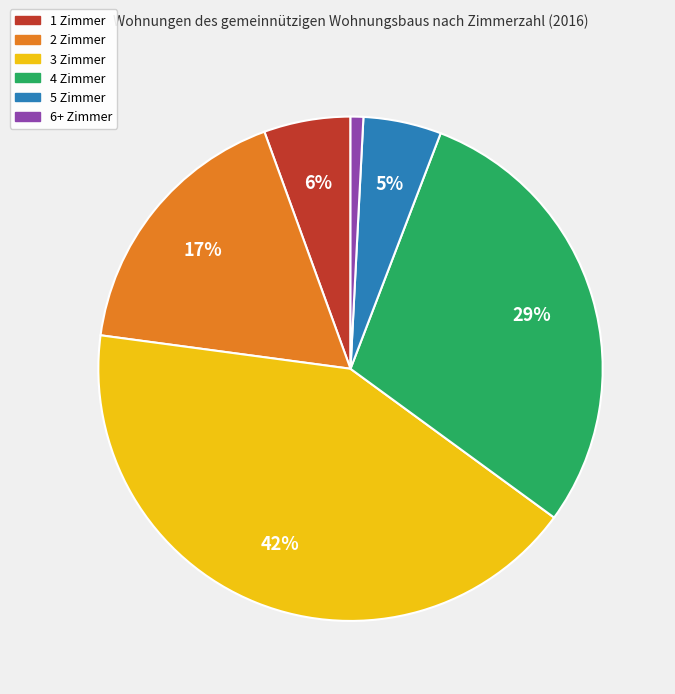

How many segments does this pie chart have?

6